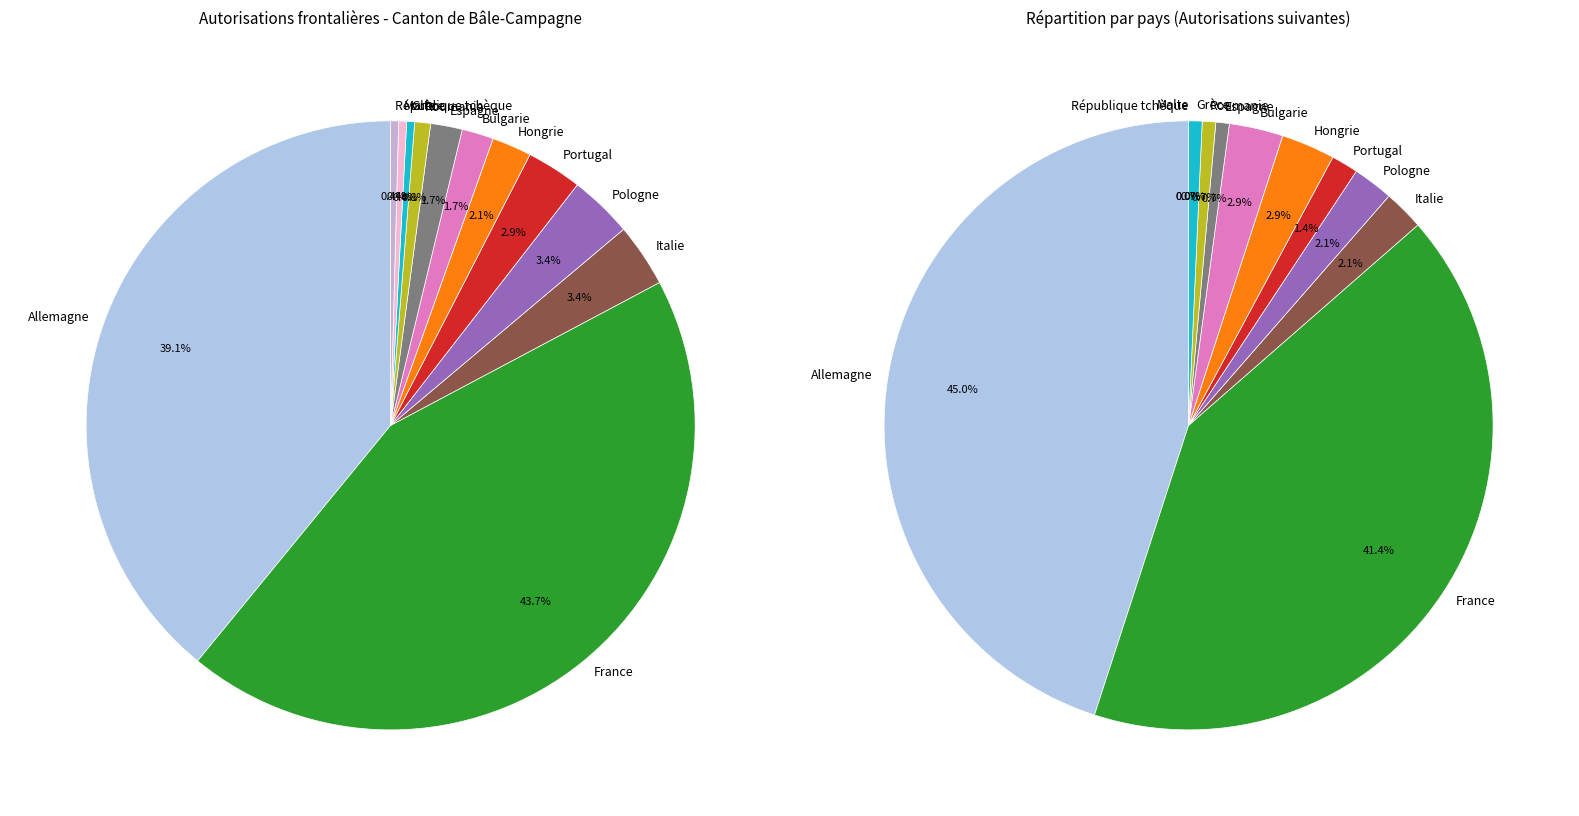

Does any single category account for the majority?

No